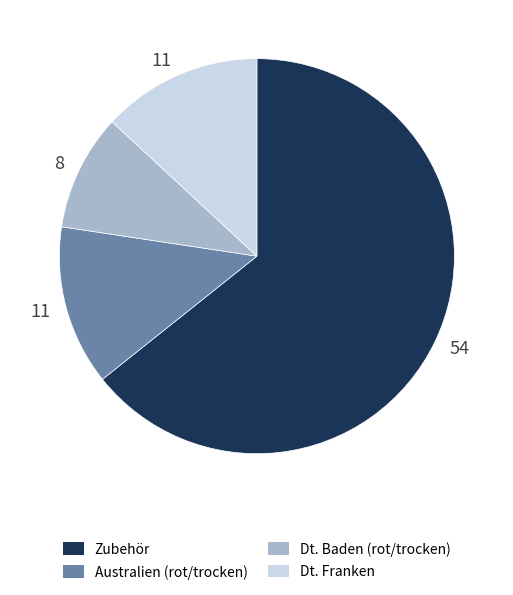

Is there any slice that represents more than half of the pie?

Yes